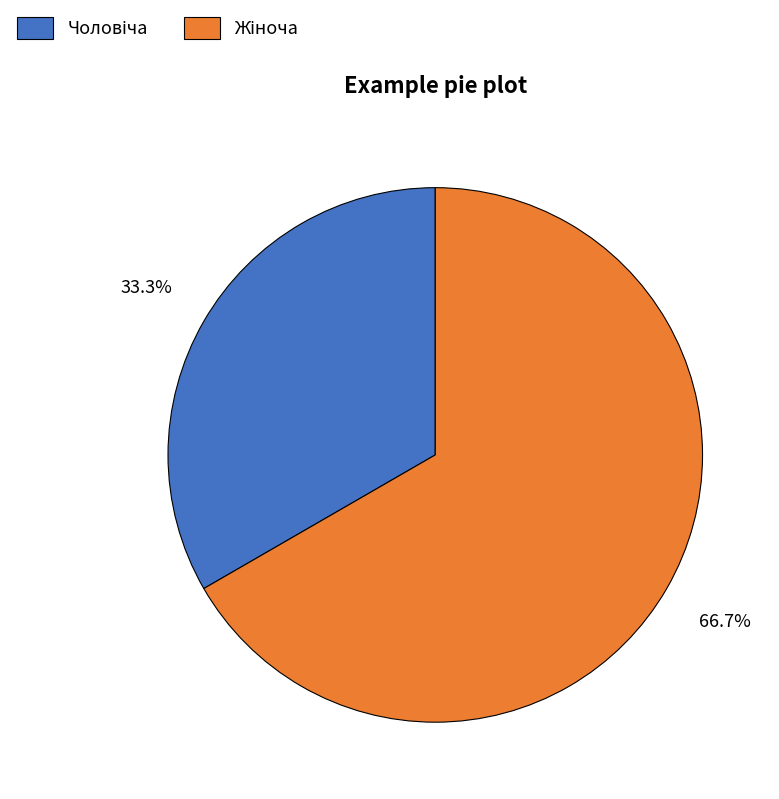

Is there any slice that represents more than half of the pie?

Yes